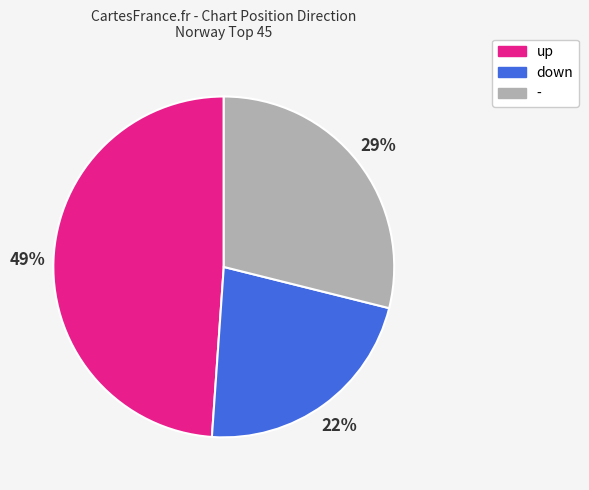

Combined, do up and down account for over 50%?

Yes